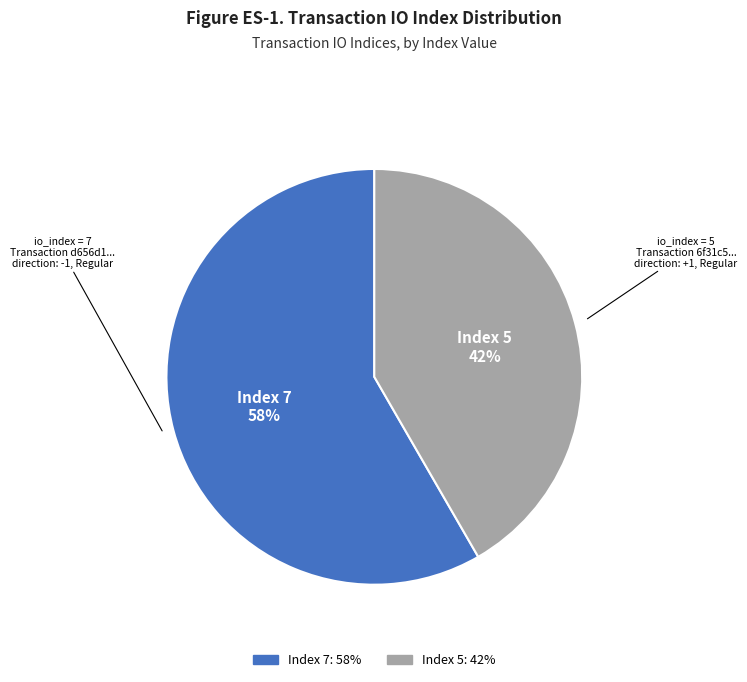

Is the sum of Index 5 and Index 7 greater than half?

Yes